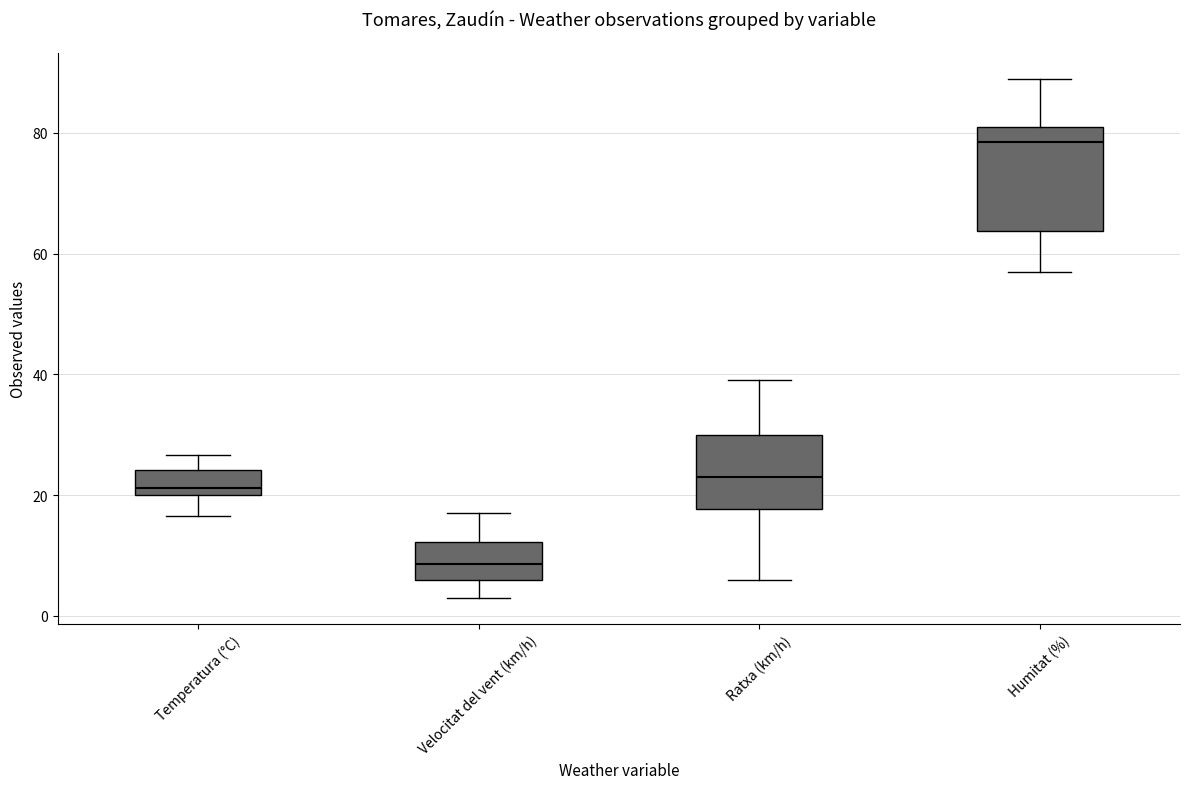

Which box has the lowest median line?

Velocitat del vent (km/h)